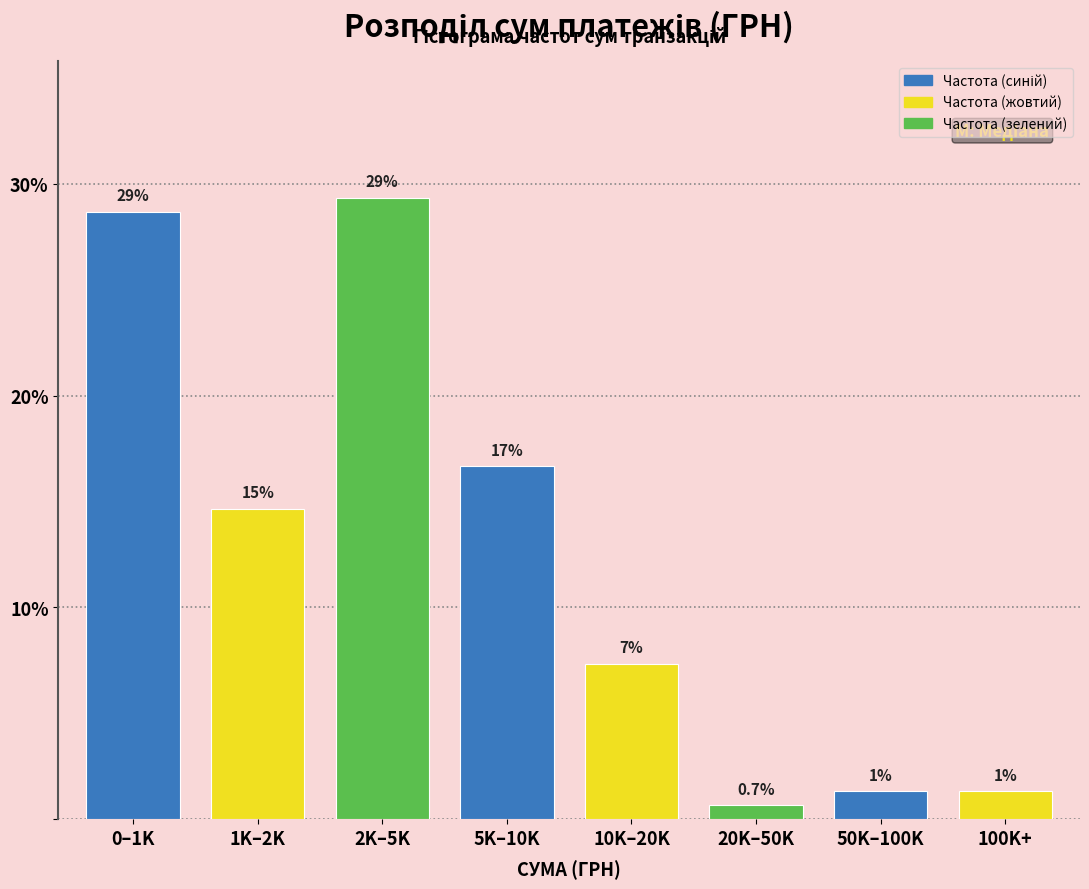

Are the bars horizontal?

No